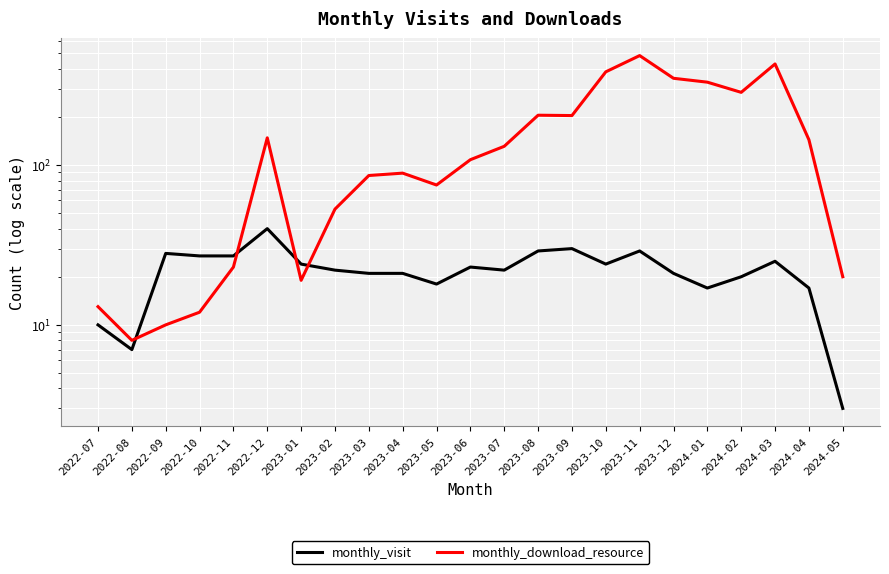

What is the spread (max minus min) of values at 2024-03?

404